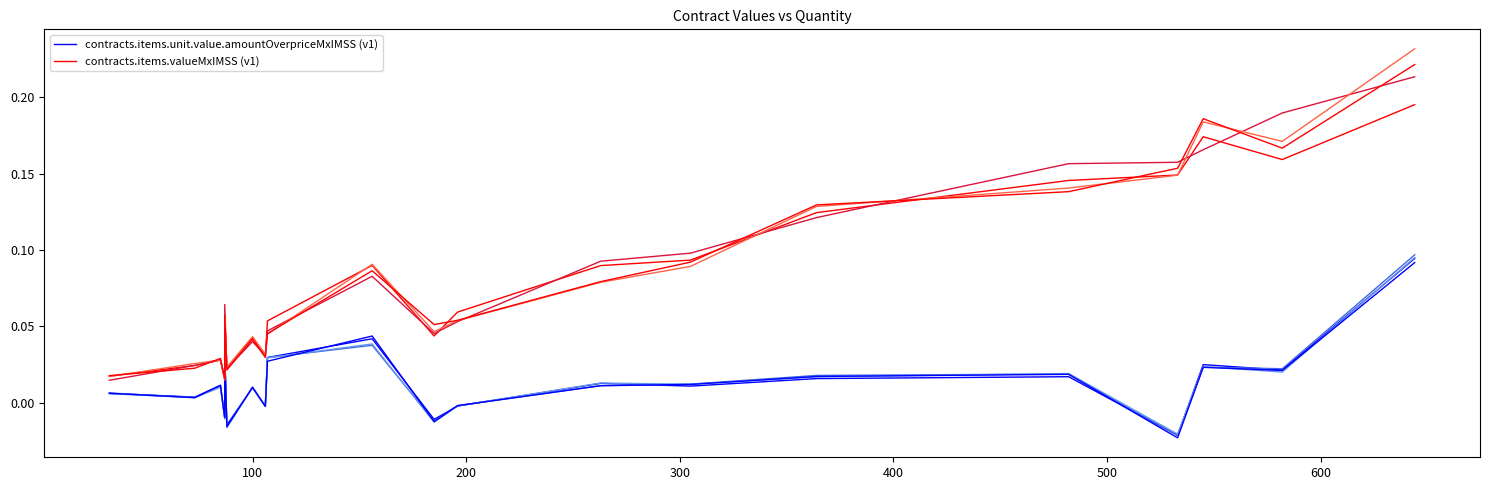

True or false: contracts.items.valueMxIMSS (v1) and contracts.items.unit.value.amountOverpriceMxIMSS (v1) cross at least once.

False